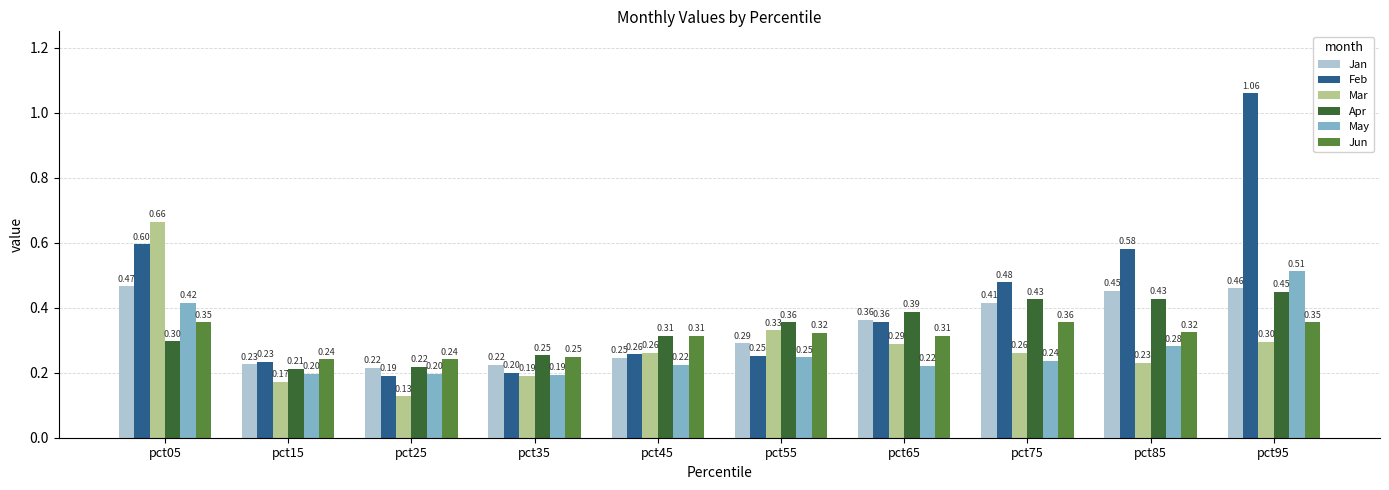

Rank the series by their maximum value, from highest to lowest.

Feb, Mar, May, Jan, Apr, Jun